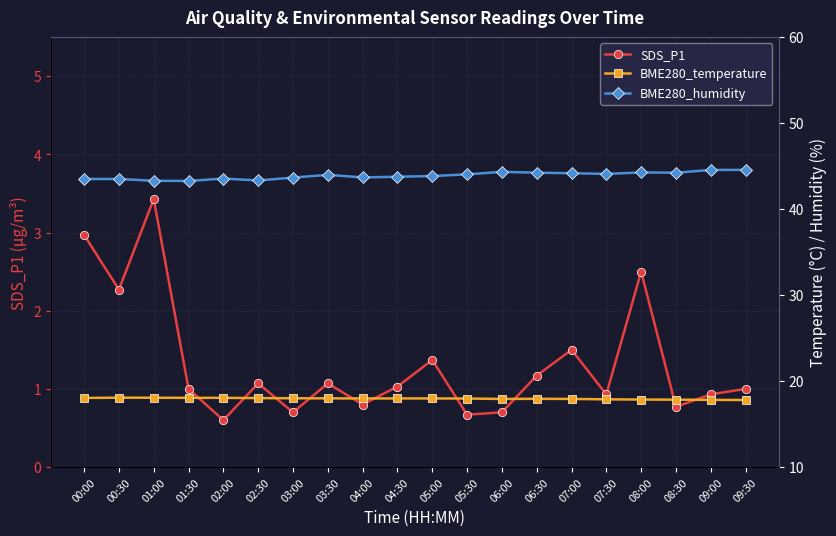

Reading left to right, transcribe all the data shown in this chart.

SDS_P1: 00:00=3.0	00:30=2.3	01:00=3.4	01:30=1.0	02:00=0.6	02:30=1.1	03:00=0.7	03:30=1.1	04:00=0.8	04:30=1.0	05:00=1.4	05:30=0.7	06:00=0.7	06:30=1.2	07:00=1.5	07:30=0.9	08:00=2.5	08:30=0.8	09:00=0.9	09:30=1.0
BME280_temperature: 00:00=18.0	00:30=18.1	01:00=18.1	01:30=18.1	02:00=18.1	02:30=18.0	03:00=18.0	03:30=18.0	04:00=18.0	04:30=18.0	05:00=18.0	05:30=18.0	06:00=17.9	06:30=17.9	07:00=17.9	07:30=17.9	08:00=17.9	08:30=17.8	09:00=17.8	09:30=17.8
BME280_humidity: 00:00=43.5	00:30=43.5	01:00=43.3	01:30=43.3	02:00=43.6	02:30=43.3	03:00=43.7	03:30=44.0	04:00=43.7	04:30=43.8	05:00=43.9	05:30=44.0	06:00=44.3	06:30=44.2	07:00=44.2	07:30=44.1	08:00=44.3	08:30=44.2	09:00=44.6	09:30=44.6